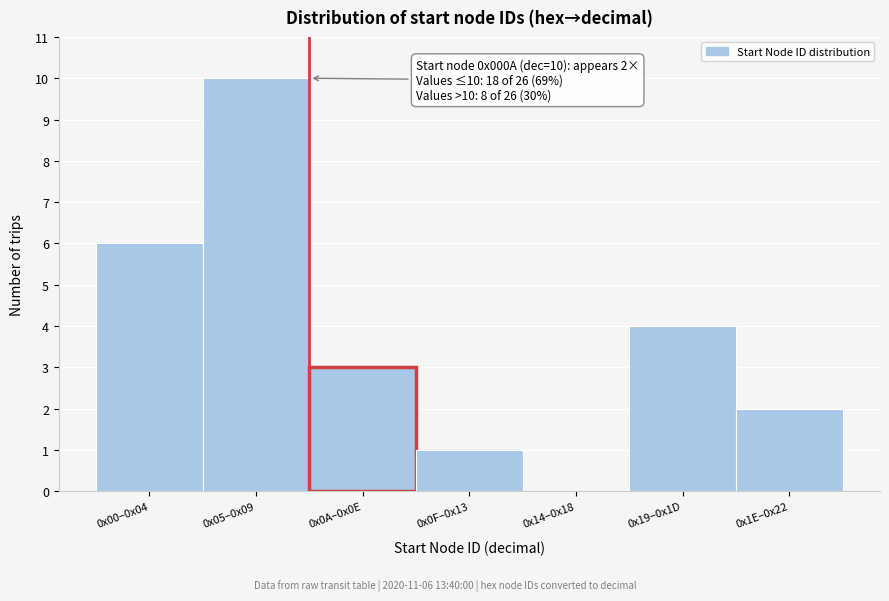

Reading right to left, extract all data points from this chart.

0x1E–0x22=2	0x19–0x1D=4	0x14–0x18=0	0x0F–0x13=1	0x0A–0x0E=3	0x05–0x09=10	0x00–0x04=6